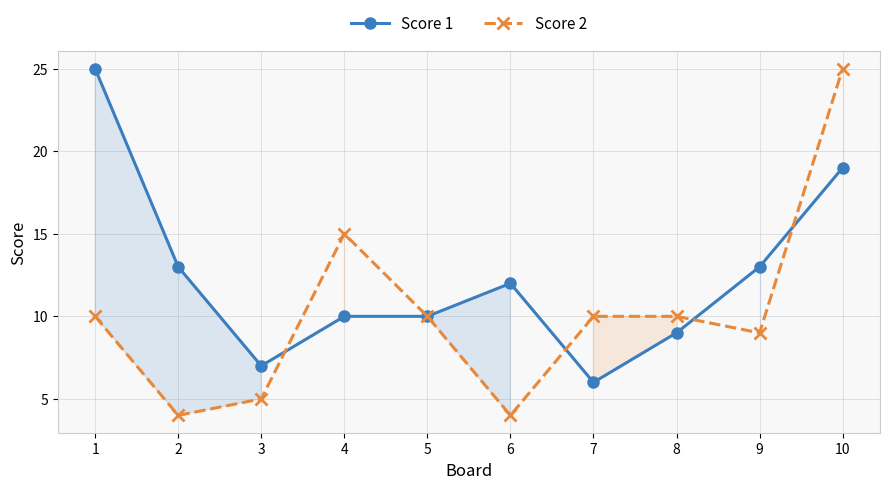

How many intersections are there between Score 1 and Score 2?

4